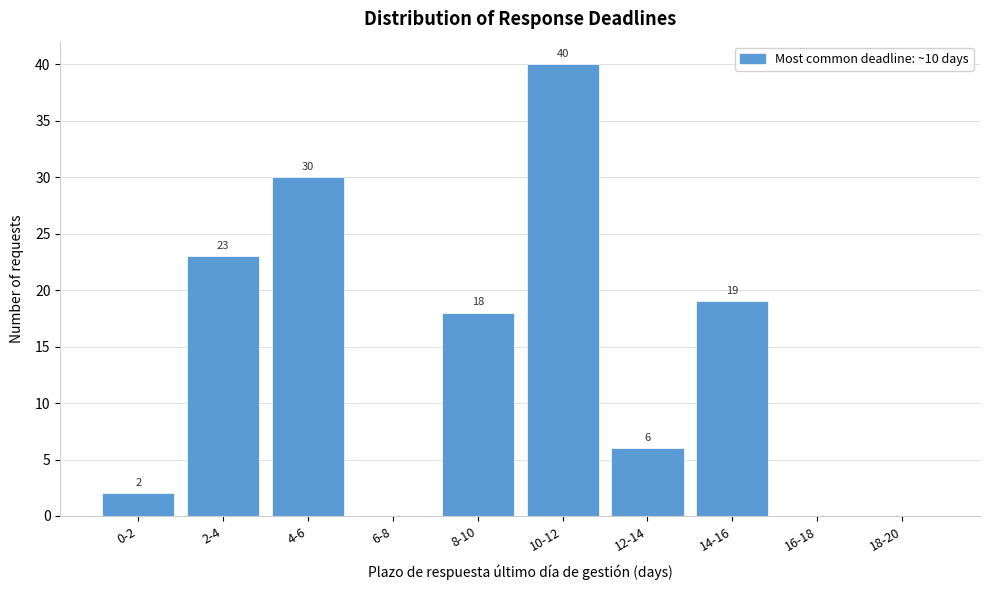

Reading left to right, transcribe all the data shown in this chart.

0-2=2	2-4=23	4-6=30	6-8=0	8-10=18	10-12=40	12-14=6	14-16=19	16-18=0	18-20=0